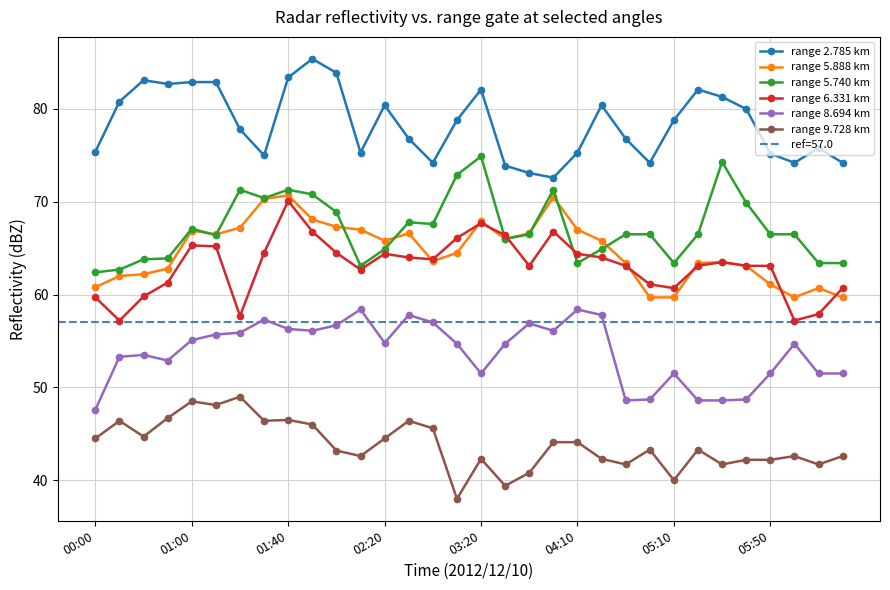

Reading left to right, what are all the values shown in this chart?

range 2.785 km: 75.4	80.8	83.1	82.7	82.9	82.9	77.8	75.0	83.4	85.4	83.9	75.3	80.4	76.8	74.2	78.8	82.1	73.9	73.1	72.6	75.3	80.4	76.8	74.2	78.8	82.1	81.3	80.0	75.2	74.2	75.8	74.2
range 5.888 km: 60.8	62.0	62.2	62.8	66.9	66.5	67.2	70.3	70.7	68.1	67.3	67.0	65.8	66.6	63.6	64.5	67.9	66.0	66.6	70.5	67.0	65.8	63.4	59.7	59.7	63.4	63.5	63.1	61.1	59.7	60.7	59.7
range 5.740 km: 62.4	62.7	63.8	63.9	67.1	66.4	71.3	70.4	71.3	70.8	68.9	63.1	64.9	67.8	67.6	72.9	74.9	66.0	66.5	71.3	63.4	64.9	66.5	66.5	63.4	66.5	74.3	69.9	66.5	66.5	63.4	63.4
range 6.331 km: 59.7	57.2	59.8	61.3	65.3	65.2	57.7	64.5	70.1	66.8	64.5	62.7	64.4	64.0	63.8	66.1	67.7	66.4	63.1	66.8	64.4	64.0	63.1	61.1	60.7	63.1	63.5	63.1	63.1	57.2	57.9	60.7
range 8.694 km: 47.6	53.3	53.5	52.9	55.1	55.7	55.9	57.3	56.3	56.1	56.7	58.4	54.8	57.8	57.0	54.7	51.5	54.7	56.9	56.1	58.4	57.8	48.6	48.7	51.5	48.6	48.6	48.7	51.5	54.7	51.5	51.5
range 9.728 km: 44.5	46.4	44.7	46.7	48.5	48.1	49.0	46.4	46.5	46.0	43.2	42.6	44.5	46.4	45.6	38.0	42.3	39.4	40.8	44.1	44.1	42.3	41.7	43.3	40.0	43.3	41.7	42.2	42.2	42.6	41.7	42.6